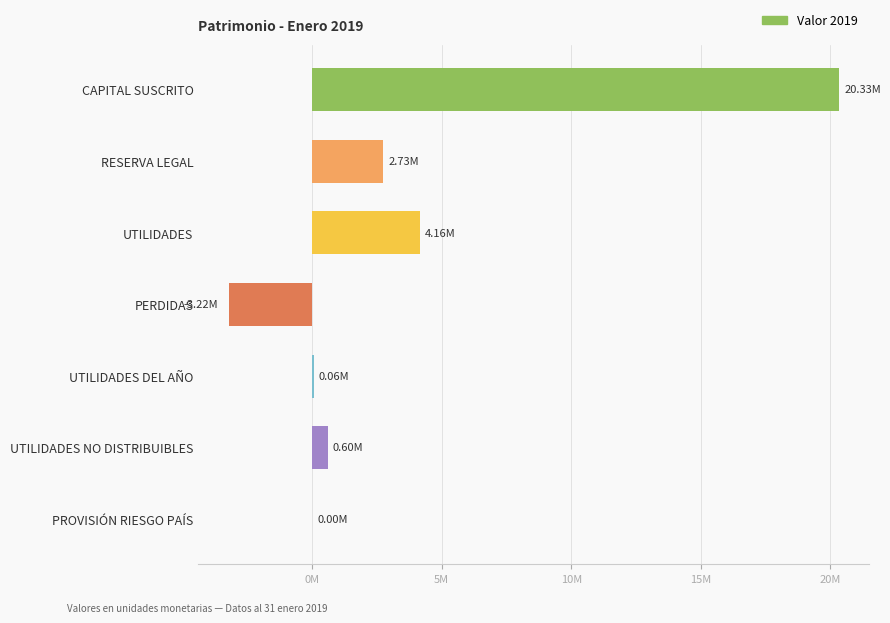

Does the chart contain stacked bars?

No